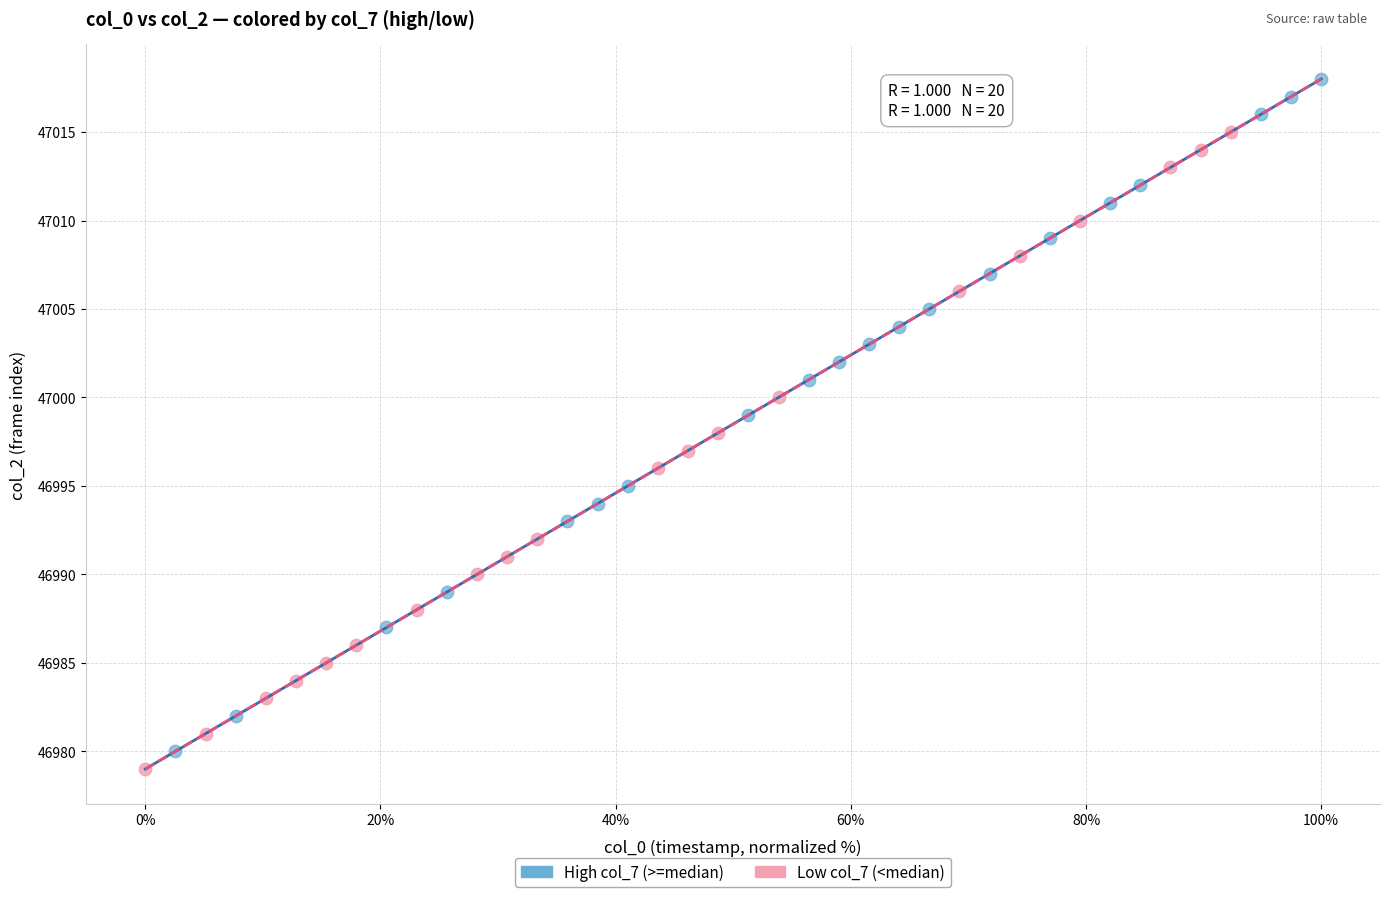

Which series has the widest spread of Y values?

High col_7 (>=median)